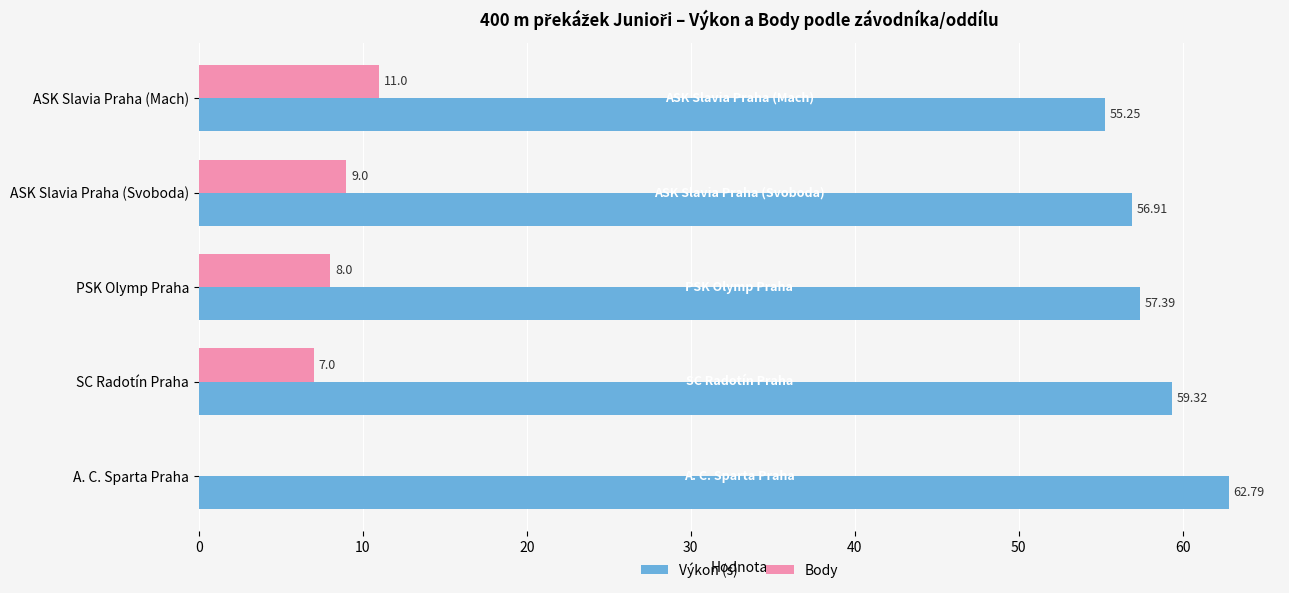

What is the sum of all Body values?

35.0